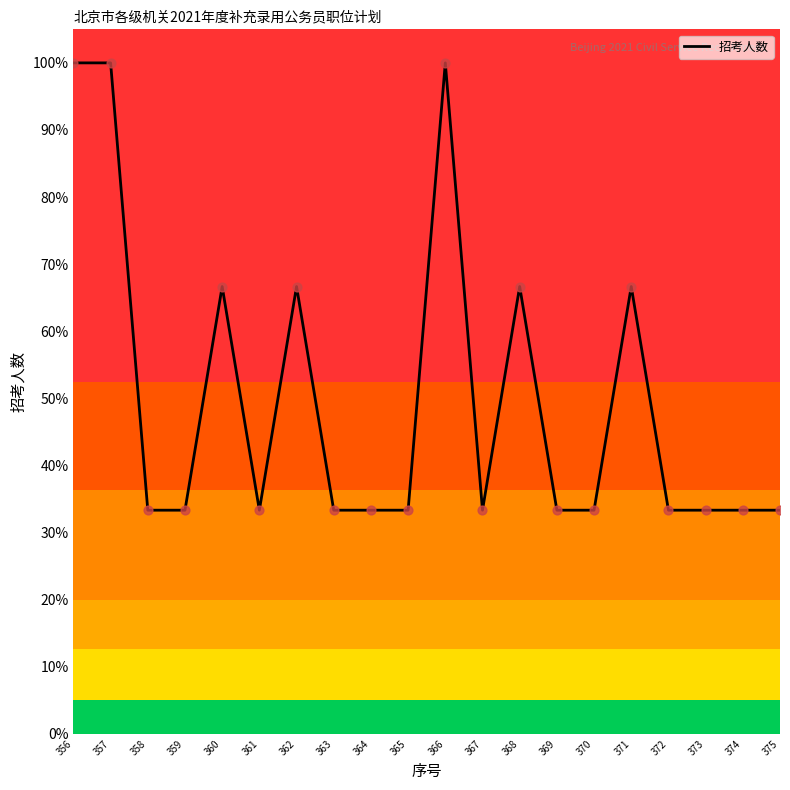

What is the ratio of the value at 374 to the value at 372?

1.0